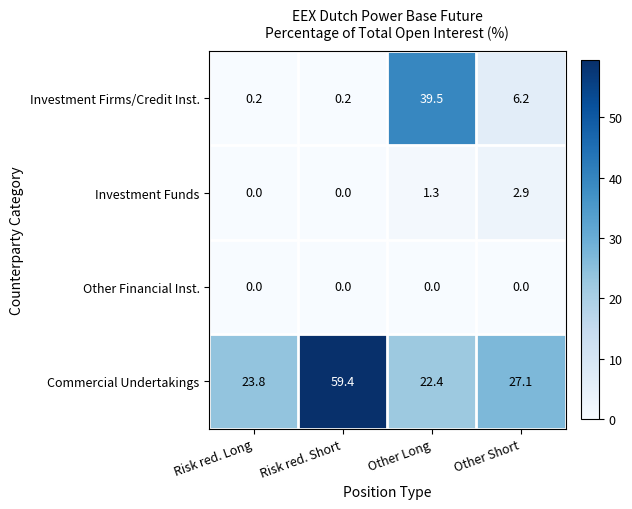

Which series changed the most between Risk red. Short and Other Long?

Investment Firms/Credit Inst.